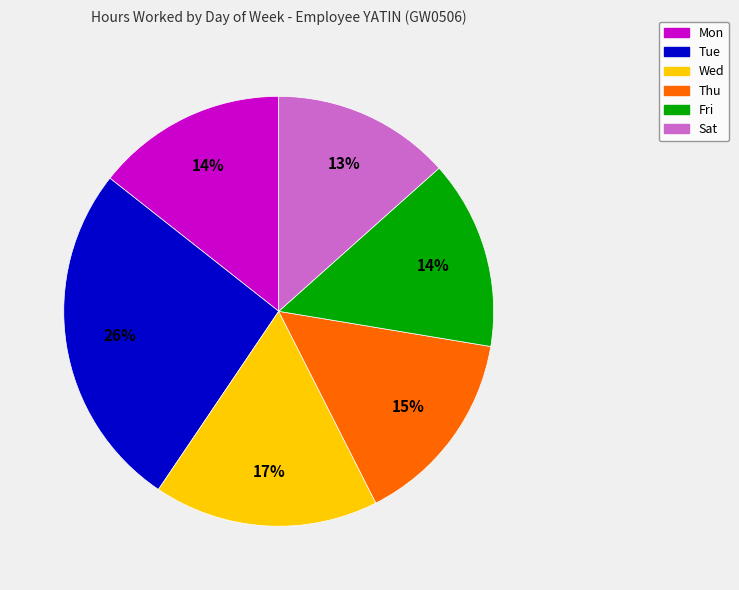

Which slice is the smallest?

Sat